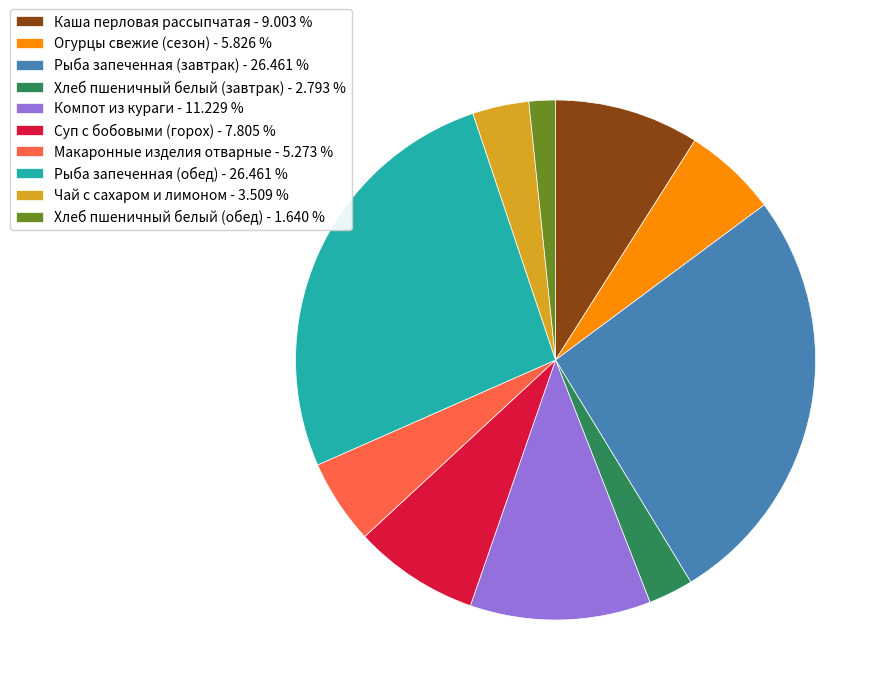

Does any single category account for the majority?

No